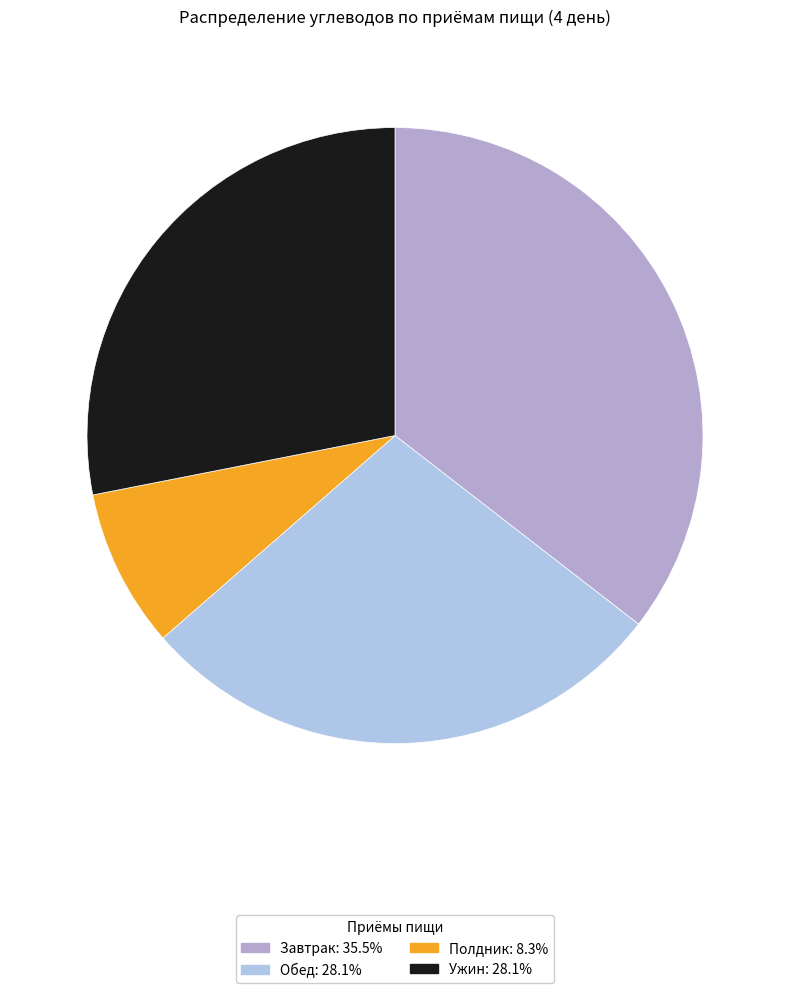

What is the total percentage of Завтрак and Обед?

63.6%